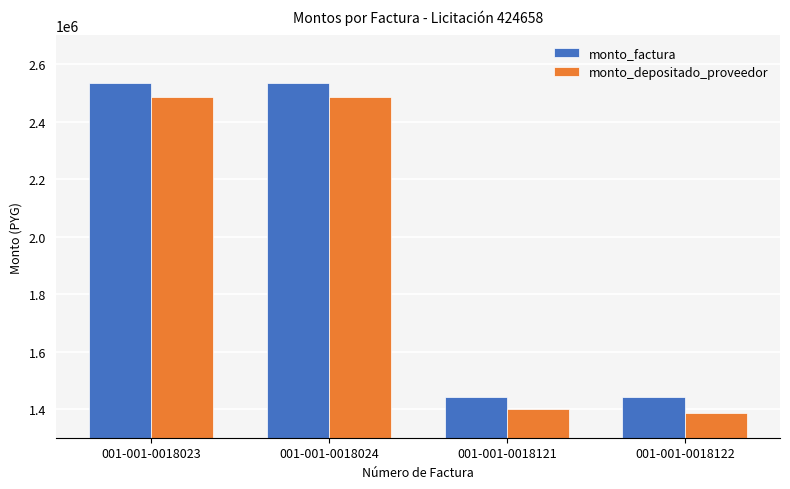

At how many categories does at least one series exceed 2362063?

2